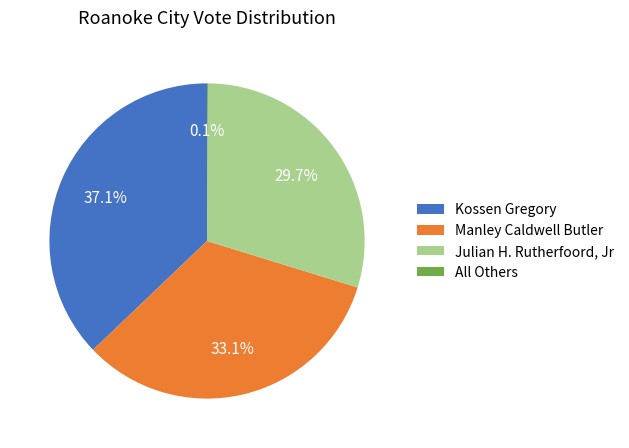

Combined, do Manley Caldwell Butler and Julian H. Rutherfoord, Jr account for over 50%?

Yes